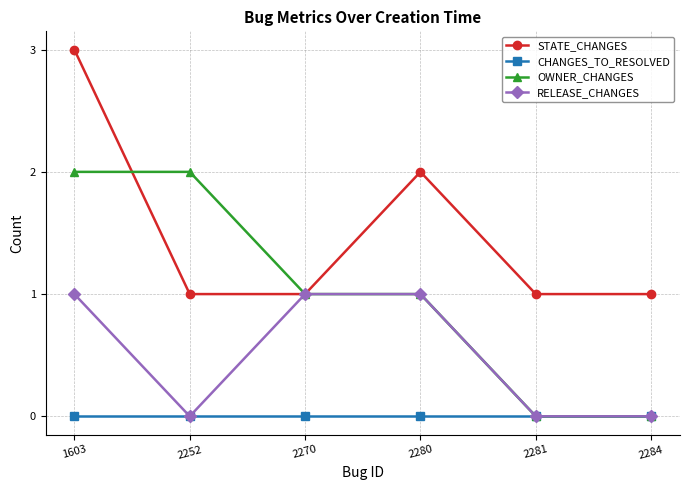

List the series in order of their overall mean, highest first.

STATE_CHANGES, OWNER_CHANGES, RELEASE_CHANGES, CHANGES_TO_RESOLVED